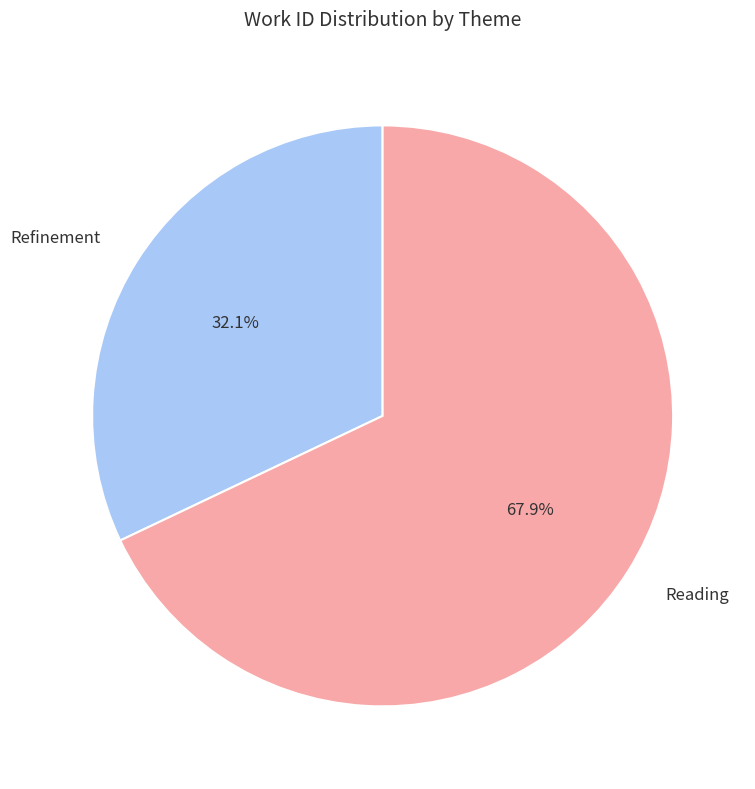

What percentage is the Reading slice, to the nearest percent?

68%